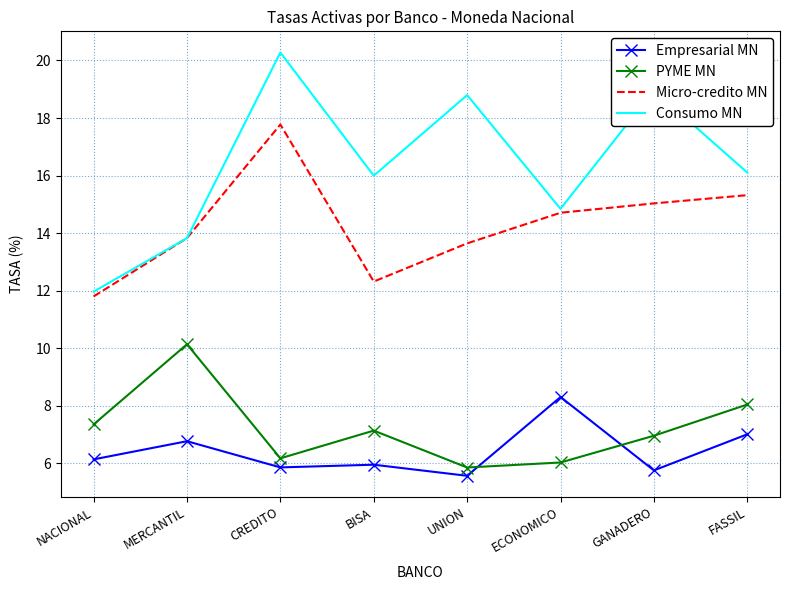

True or false: Empresarial MN has a value of 1.2 at BISA.

False